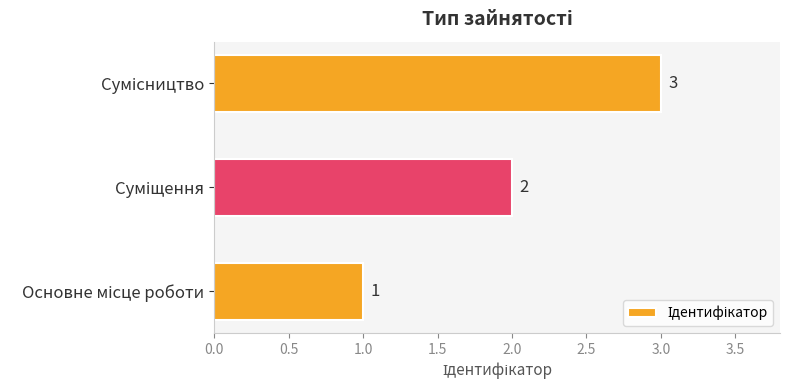

Are the bars grouped side by side (vs. stacked)?

No